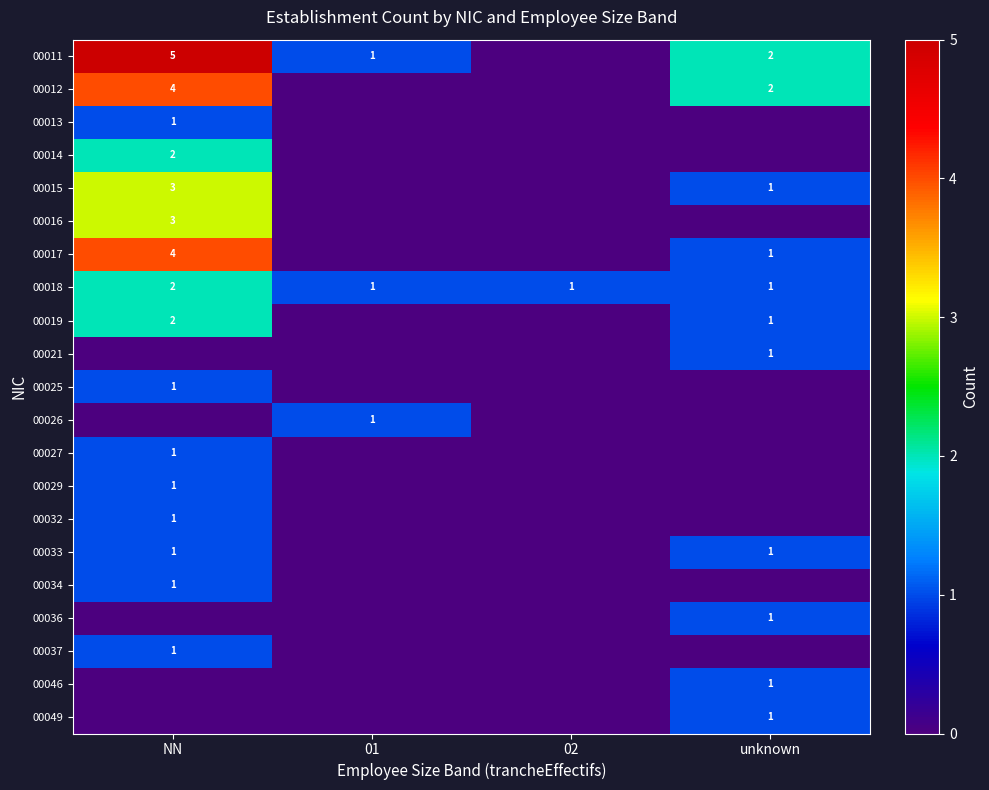

Where is 00018 nearest to the value 1?

01